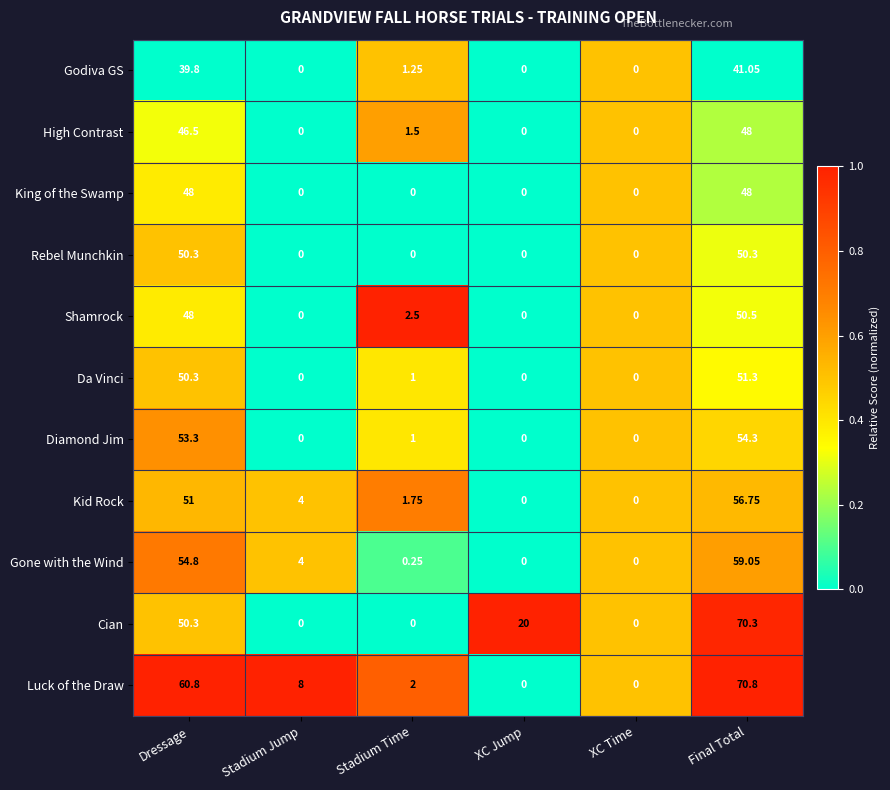

How many data points does each series have?

6